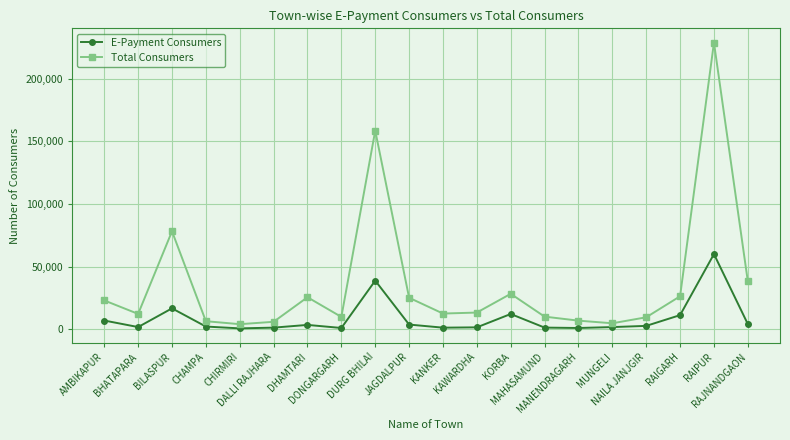

Which series has the widest spread of values?

Total Consumers